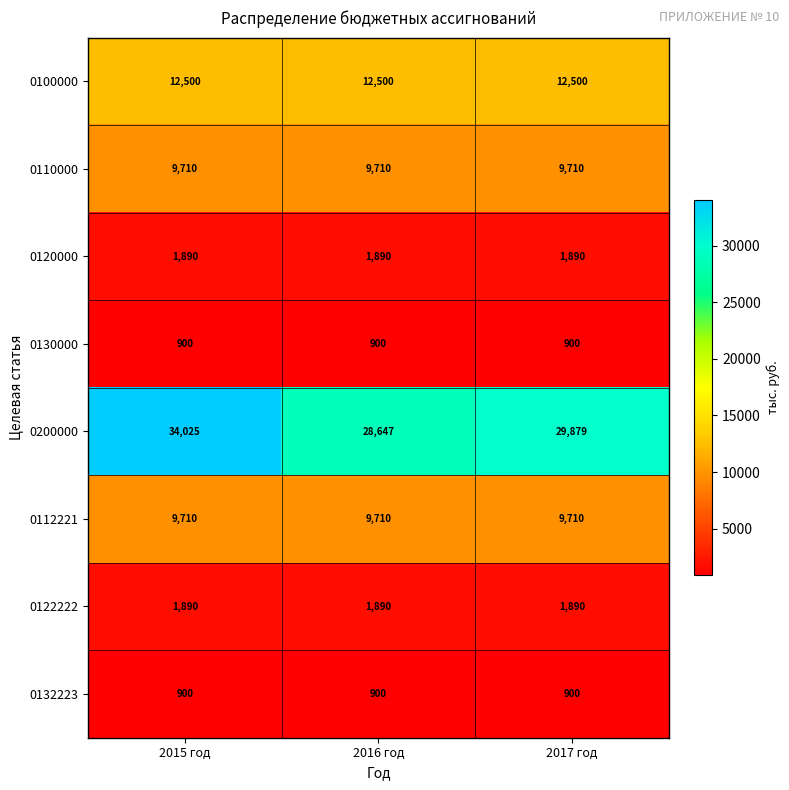

How many distinct data groups are displayed?

8